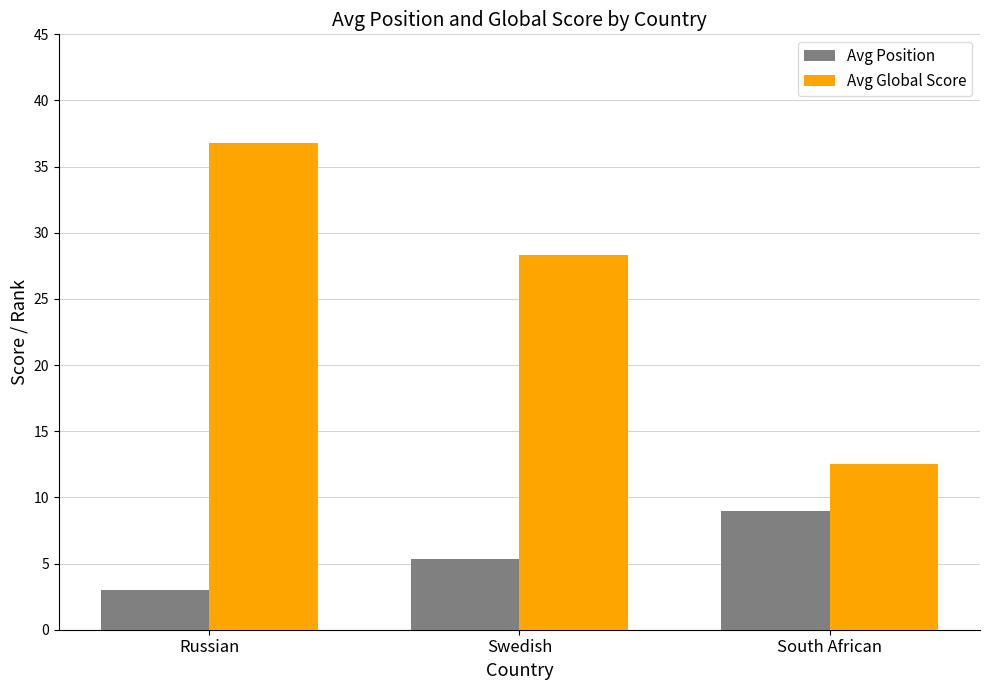

Reading left to right, extract all data points from this chart.

Avg Position: 3.0	5.3	9.0
Avg Global Score: 36.8	28.3	12.5